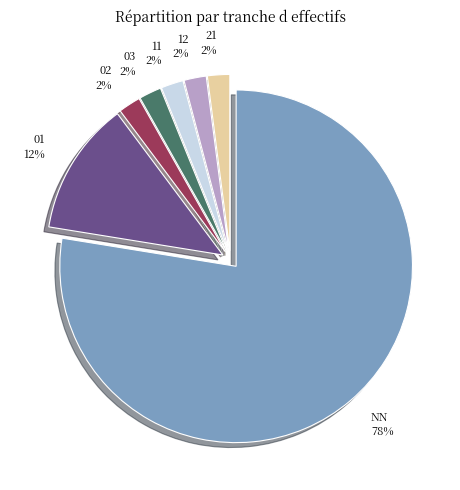

To the nearest percent, what is the combined percentage of 03 and 12?

4%